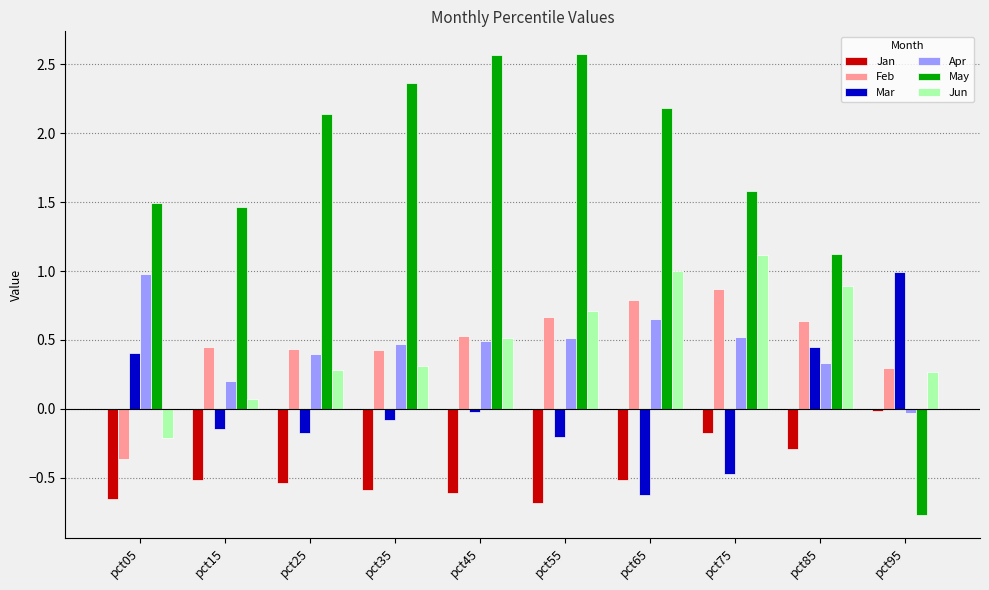

At which label does Feb first exceed 0?

pct15